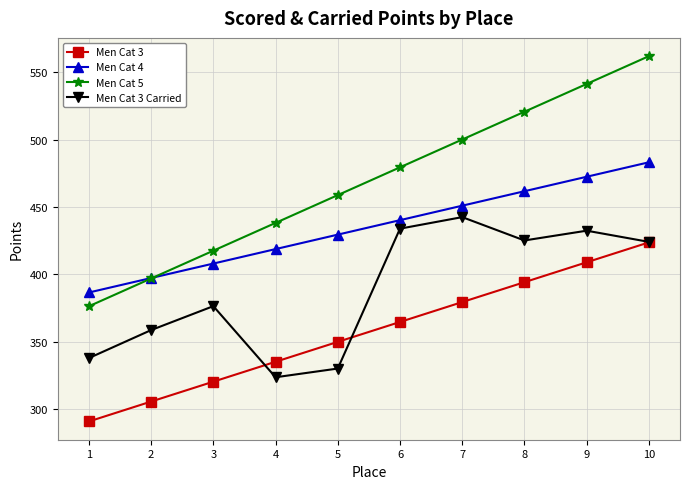

What is the value of the Men Cat 4 point at the 1st from the left?

386.6